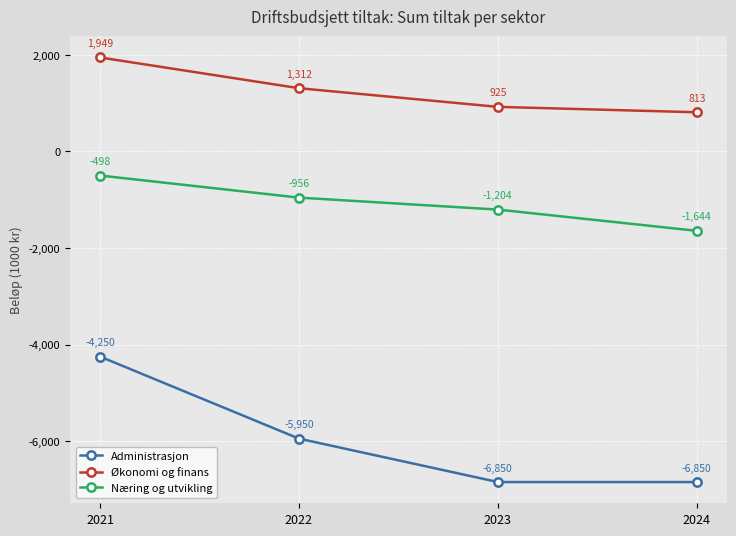

Is it true that Administrasjon equals -10678.7 at 2022?

False